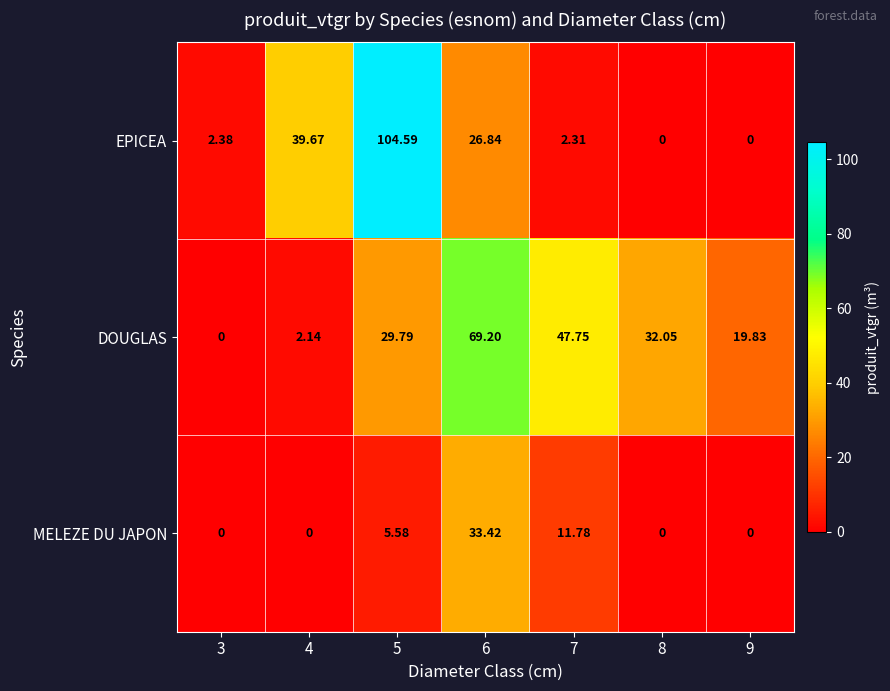

What is the total value across all series at 4?

41.8